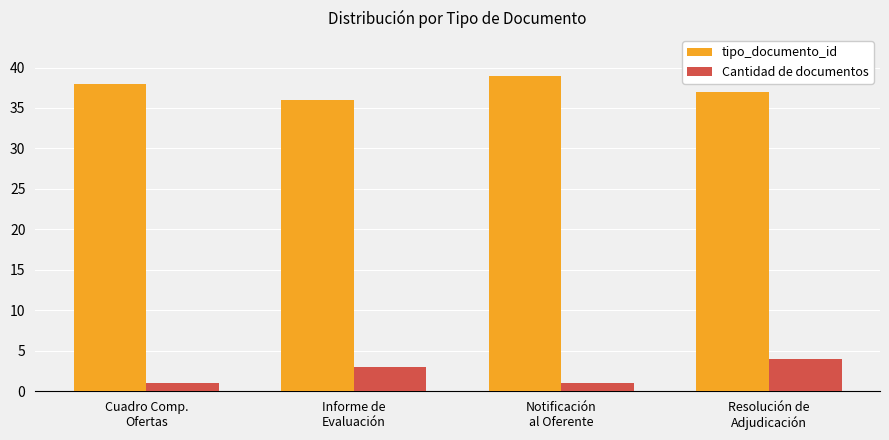

What is the label of the 1st bar from the right?

Resolución de
Adjudicación